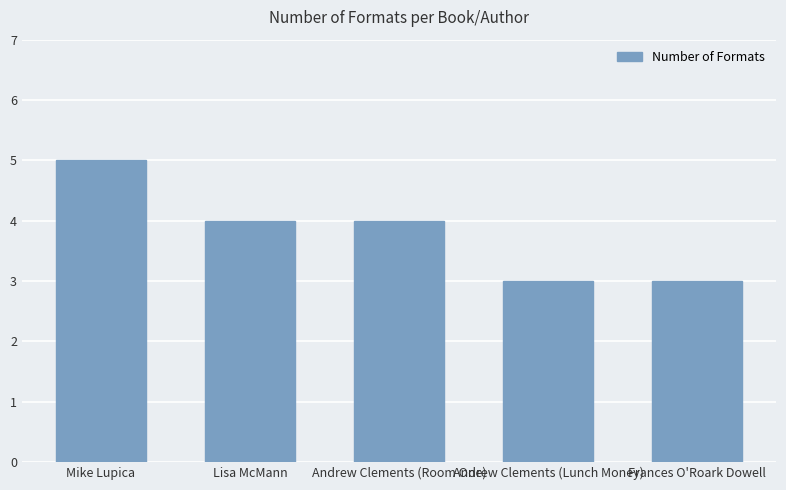

Read the value at Andrew Clements (Room One).

4